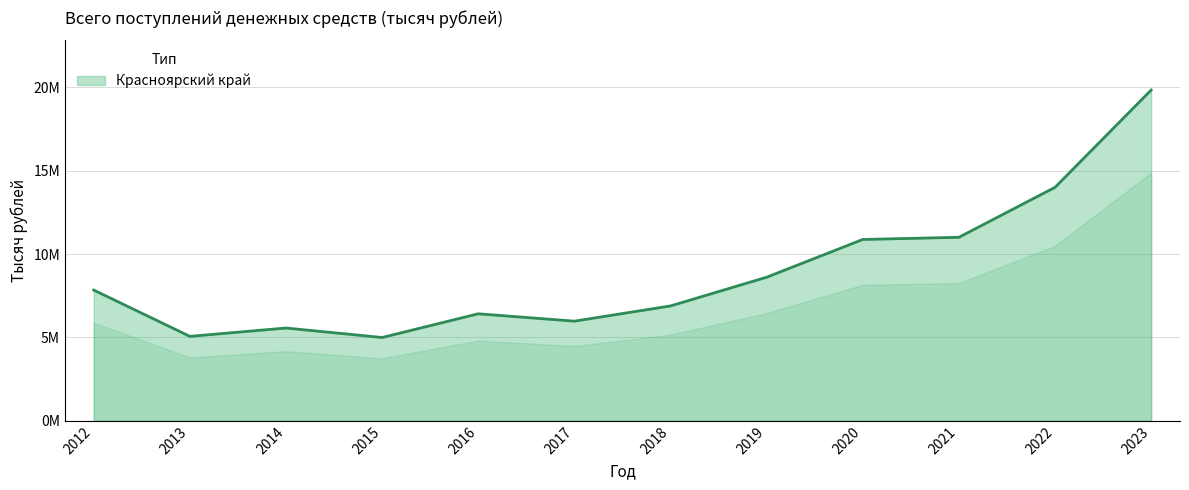

Is this an area chart (filled region under the line)?

Yes